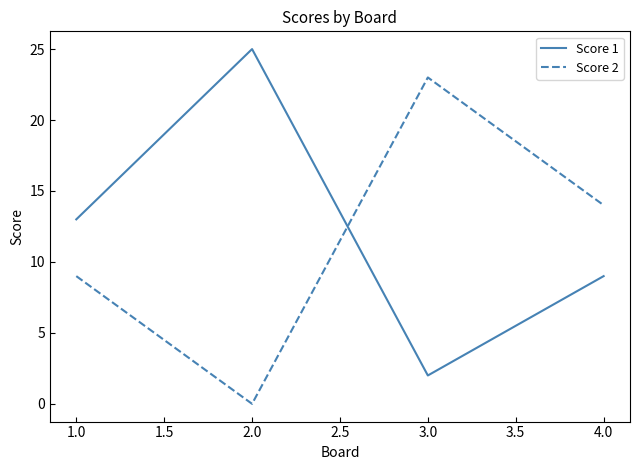

What is the total value across all series at 2.0?

25